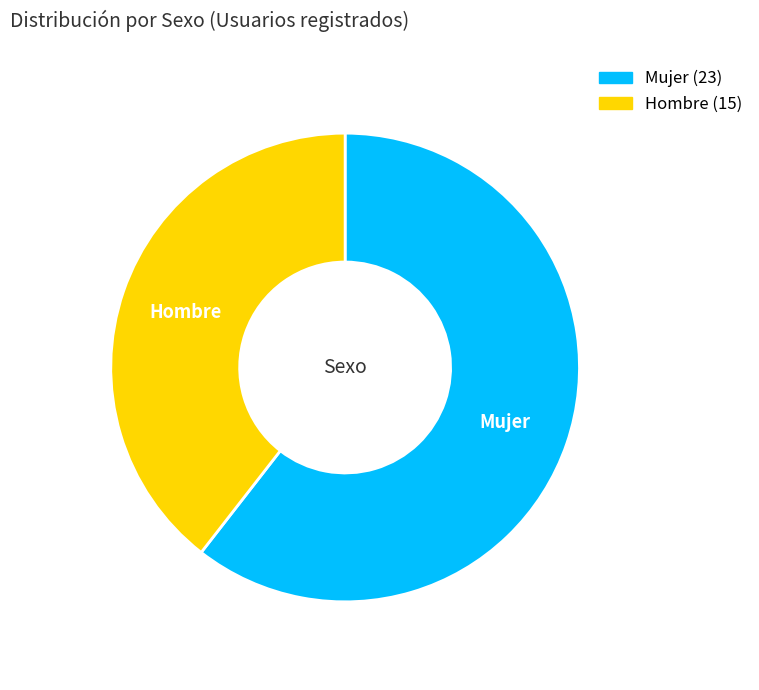

Is it true that Mujer is 46% of the pie?

False